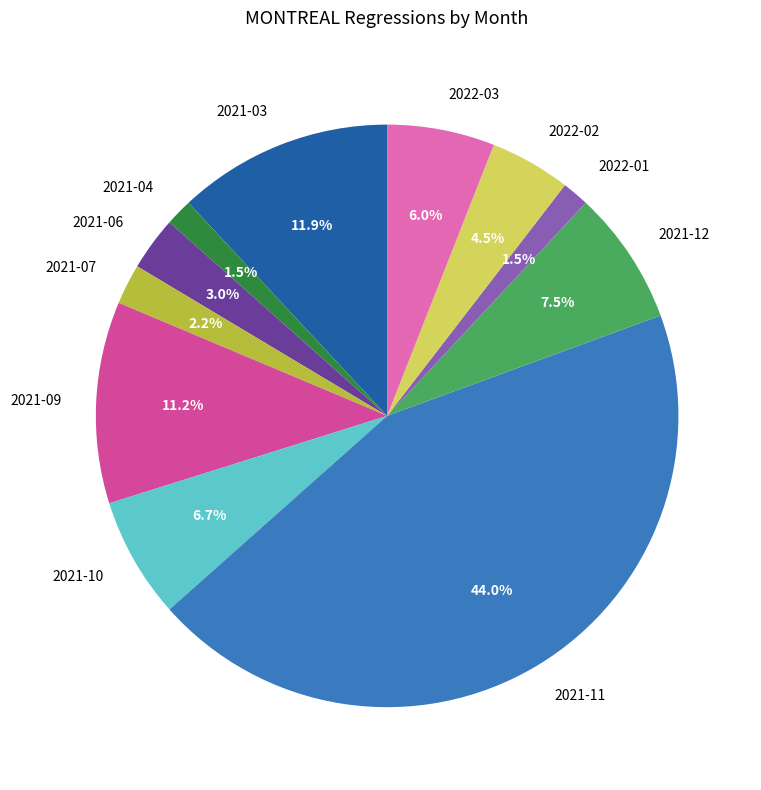

What is the ratio of the value at 2021-10 to the value at 2021-09?

0.6